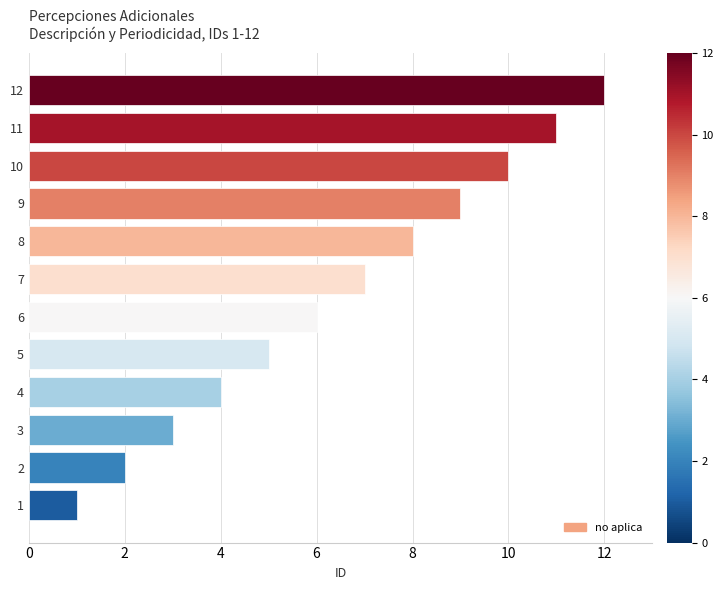

Are the bars grouped side by side (vs. stacked)?

No